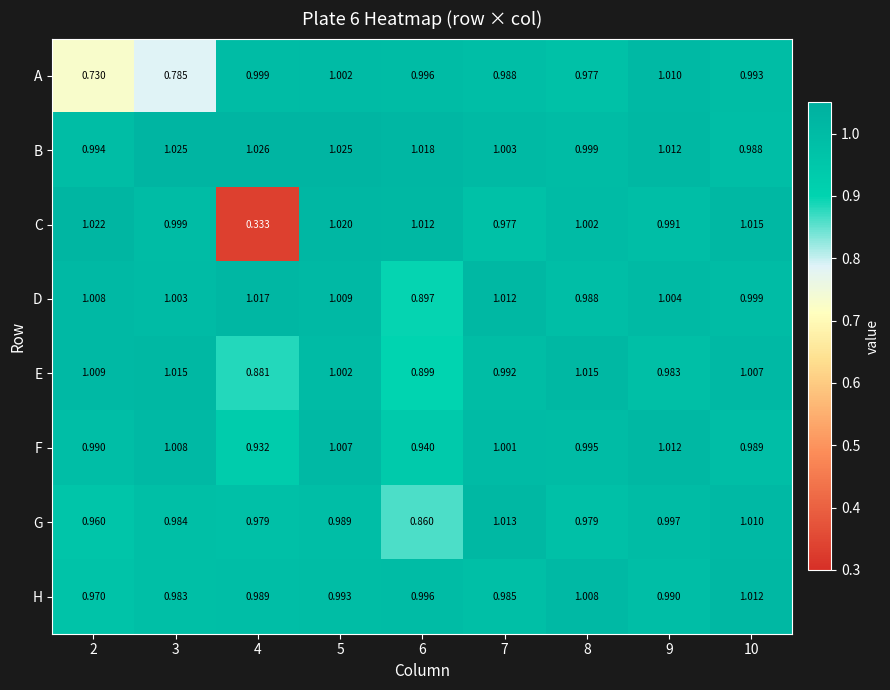

Is the value of E at 10 greater than the value of H at 10?

No